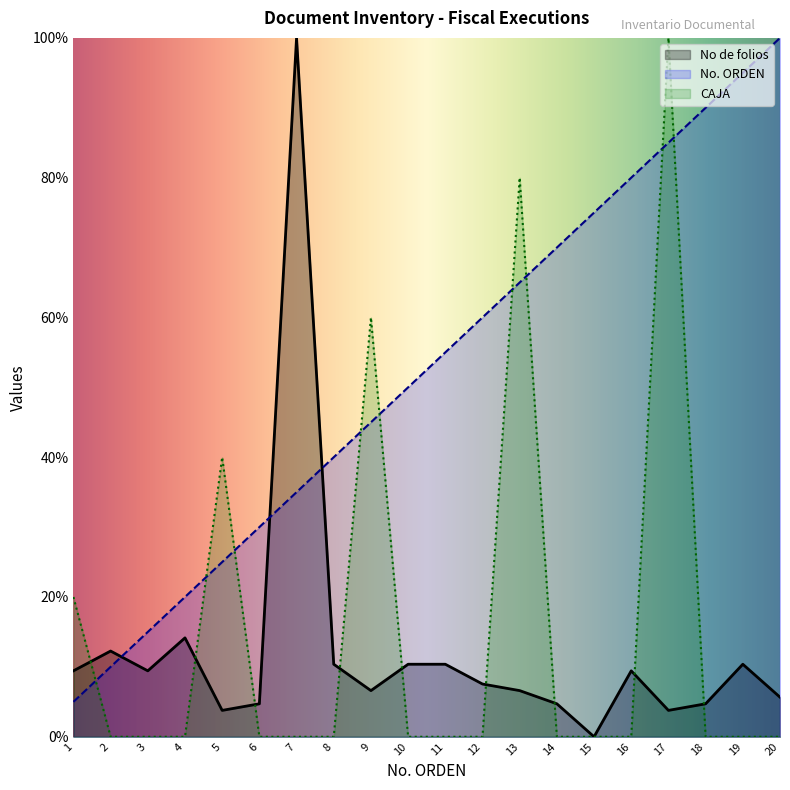

What are all the series names shown in the legend?

No. ORDEN, No de folios, CAJA